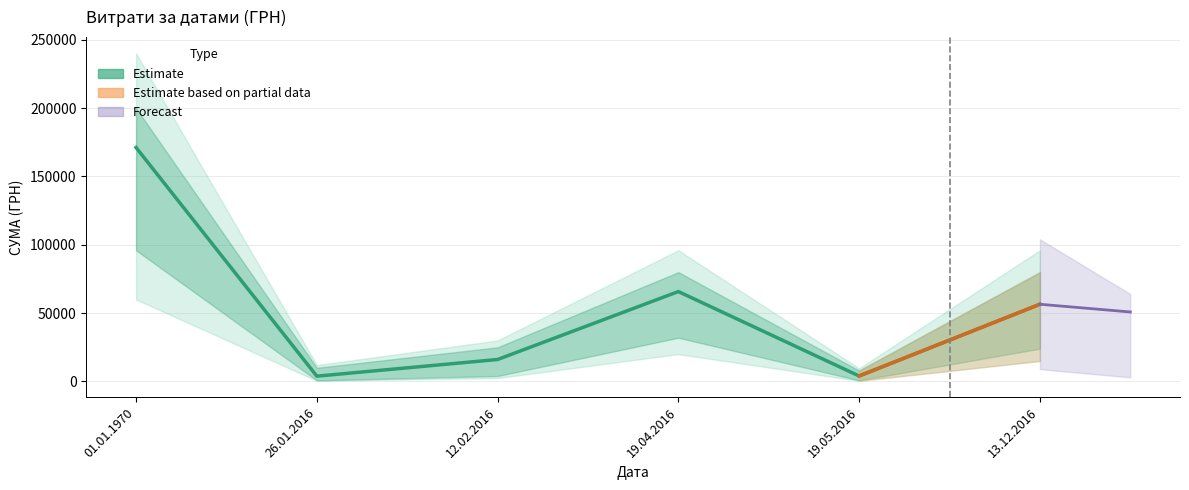

Between 13.12.2016 and 26.01.2016, which is larger?

13.12.2016